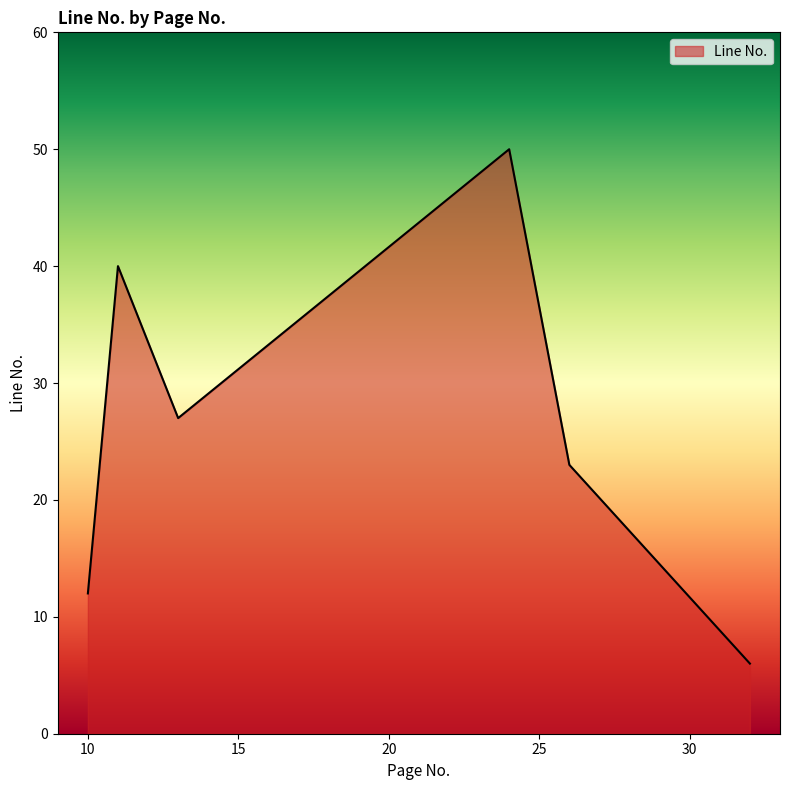

Does the chart have visible grid lines?

No